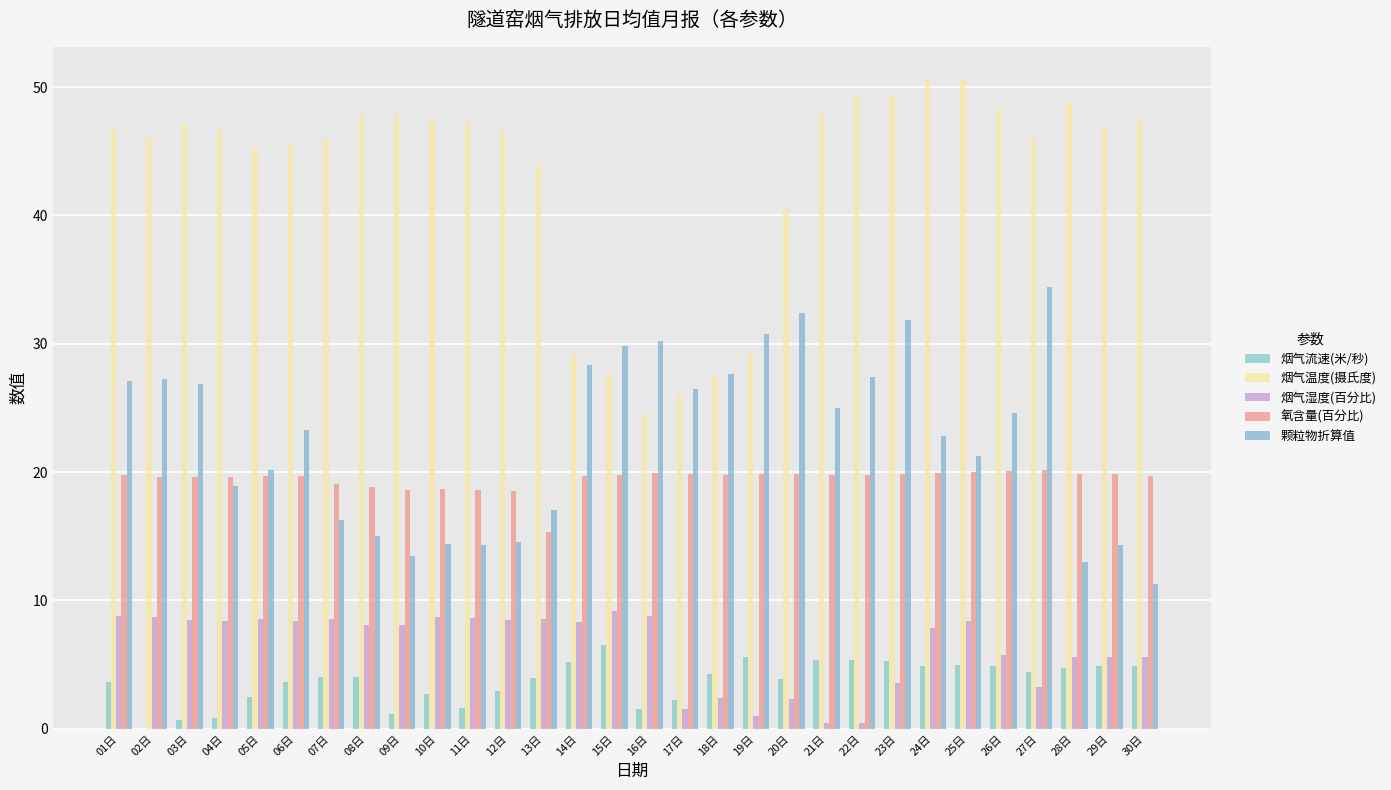

Which series has the largest range (max minus min)?

烟气温度(摄氏度)